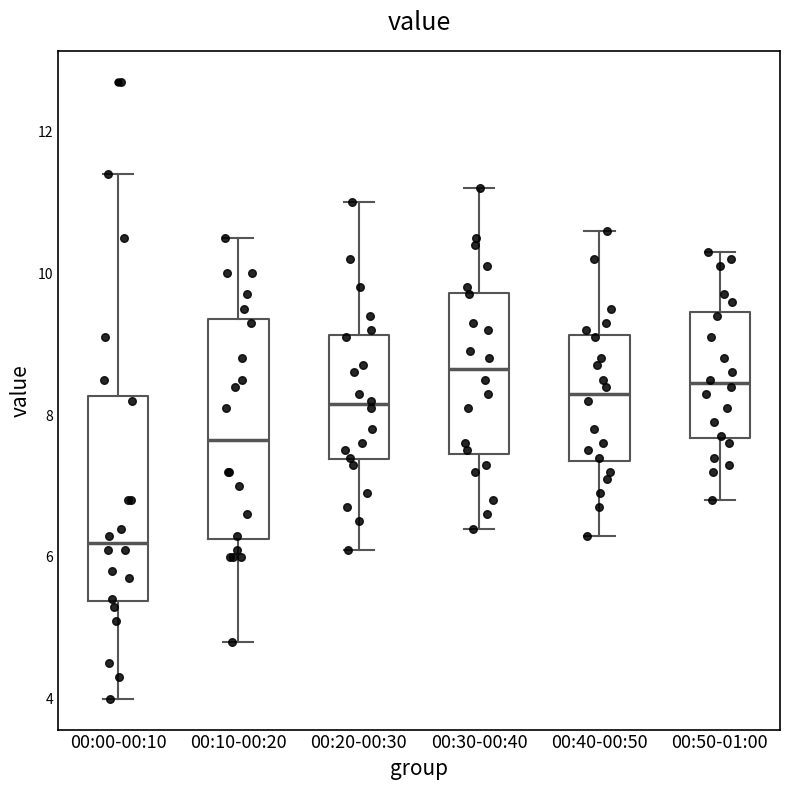

Which box is the tallest, from its lower edge to its upper edge?

00:10-00:20